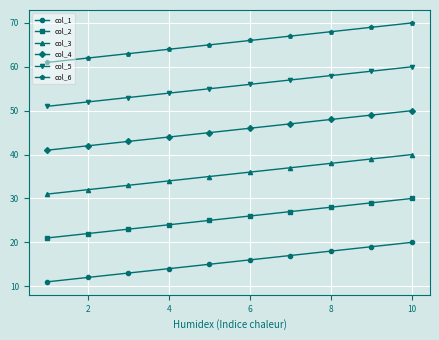

What is the smallest value displayed?

11